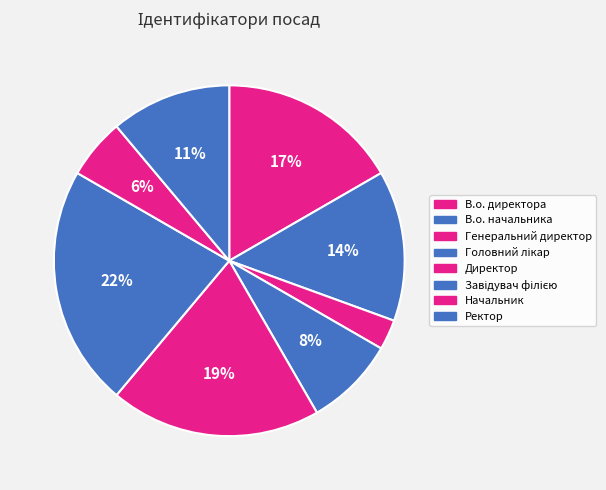

What percentage is the Завідувач філією slice, to the nearest percent?

22%